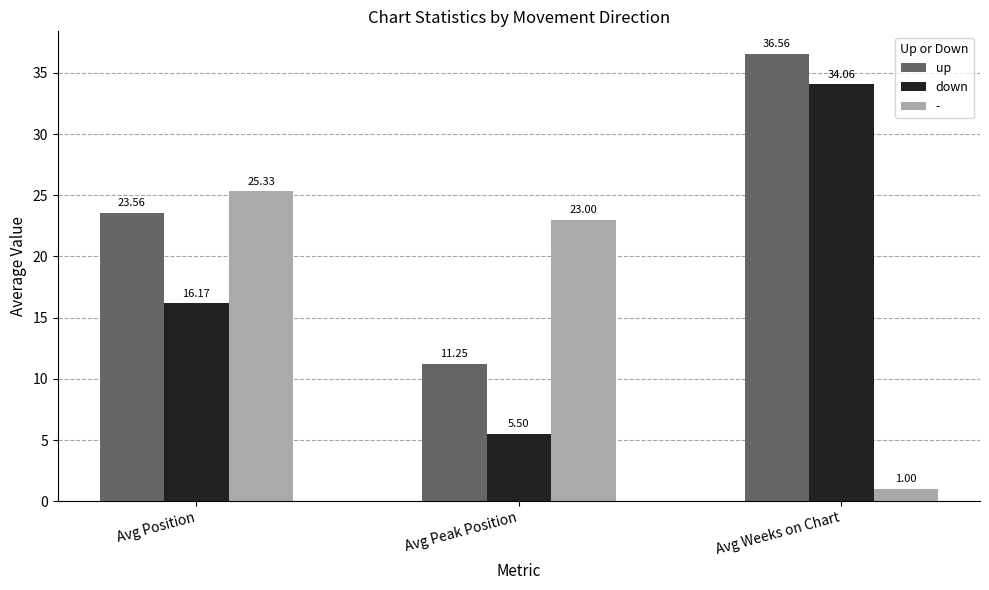

What is the total value across all series at Avg Weeks on Chart?

71.6